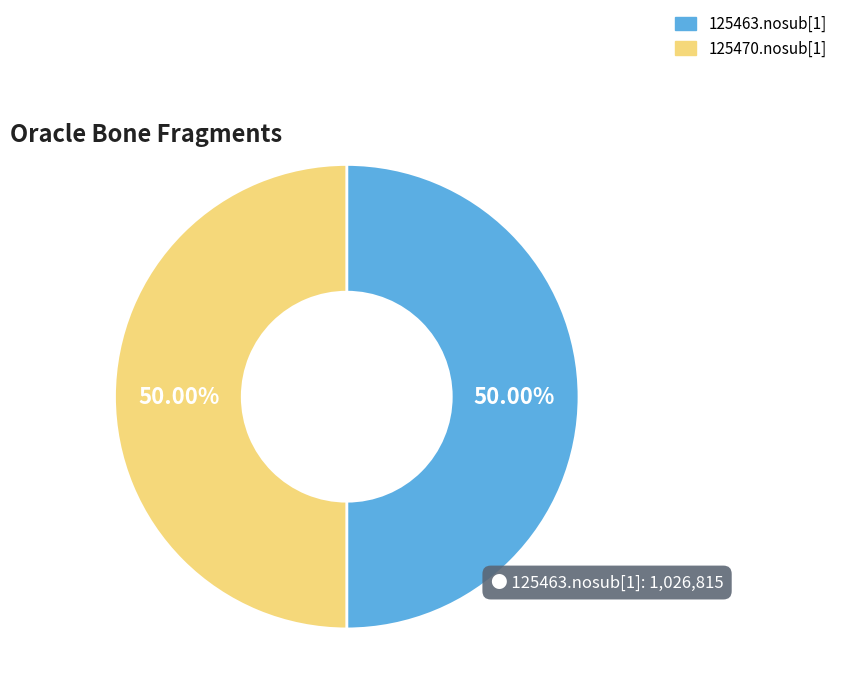

What is the ratio of the value at 125470.nosub[1] to the value at 125463.nosub[1]?

1.0